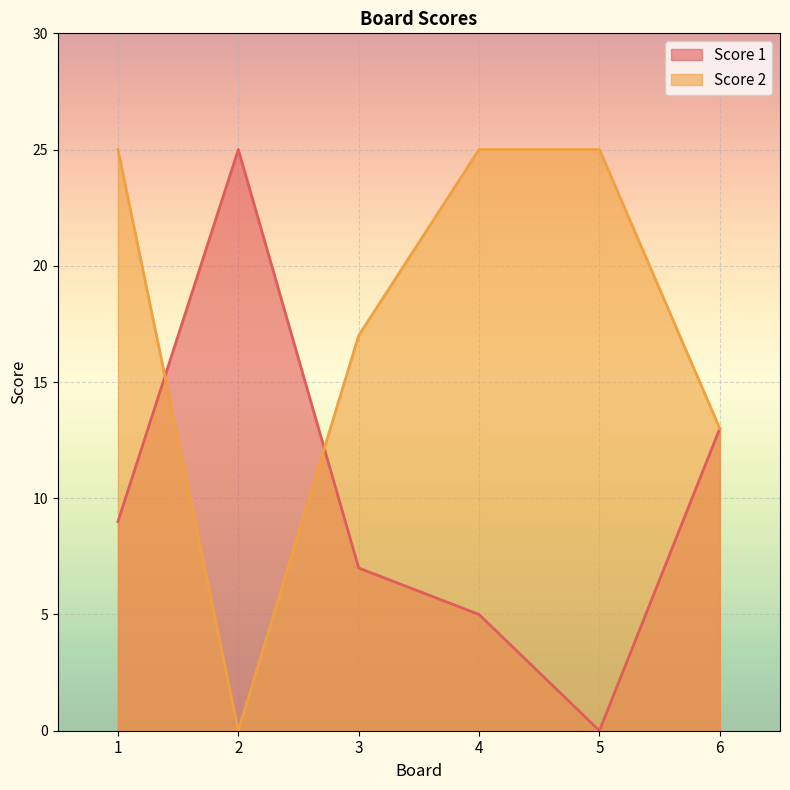

At which label is Score 2 closest to 12?

6